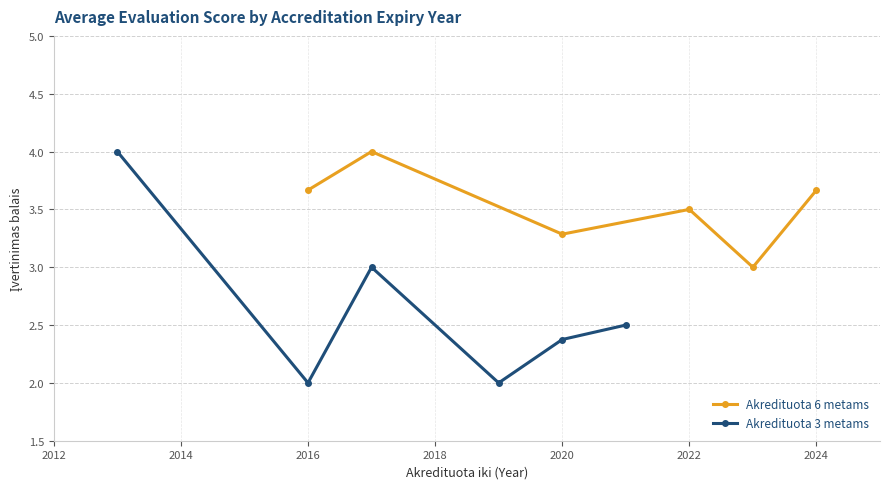

What is the value of the Akredituota 6 metams point at the 6th from the left?

3.7